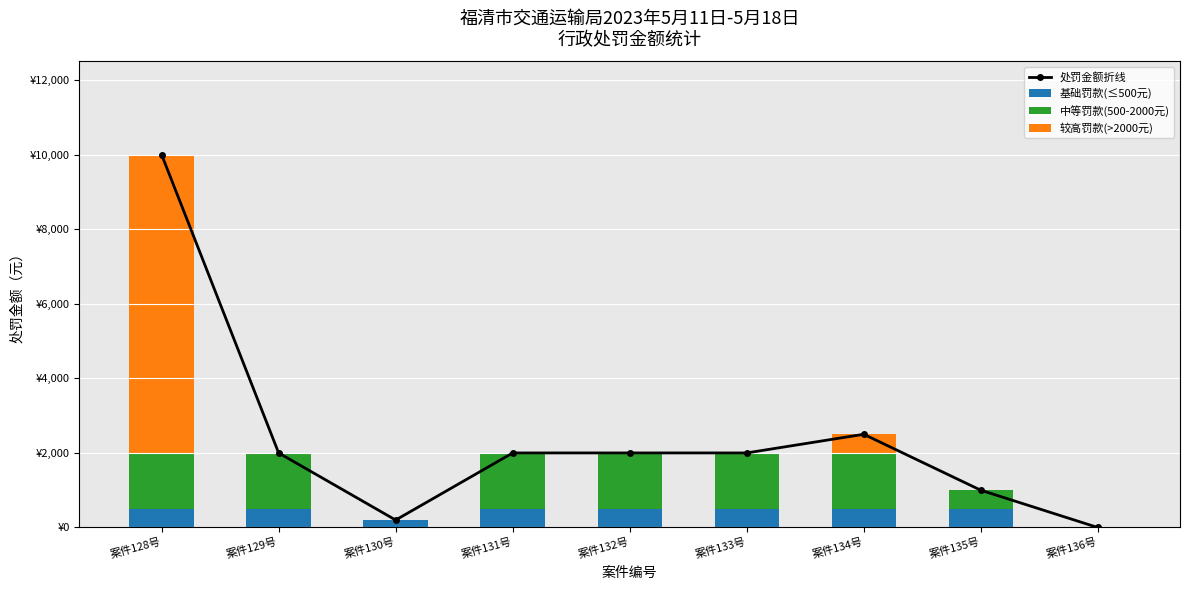

Between 案件128号 and 案件133号, which series saw the biggest shift?

处罚金额折线